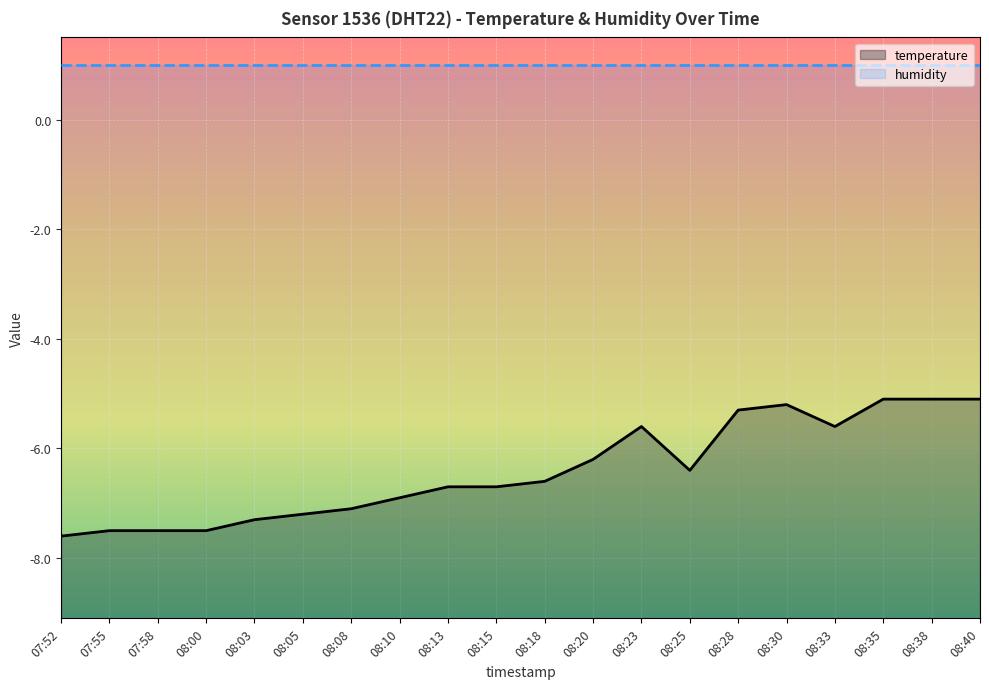

True or false: humidity and temperature intersect in this chart.

False